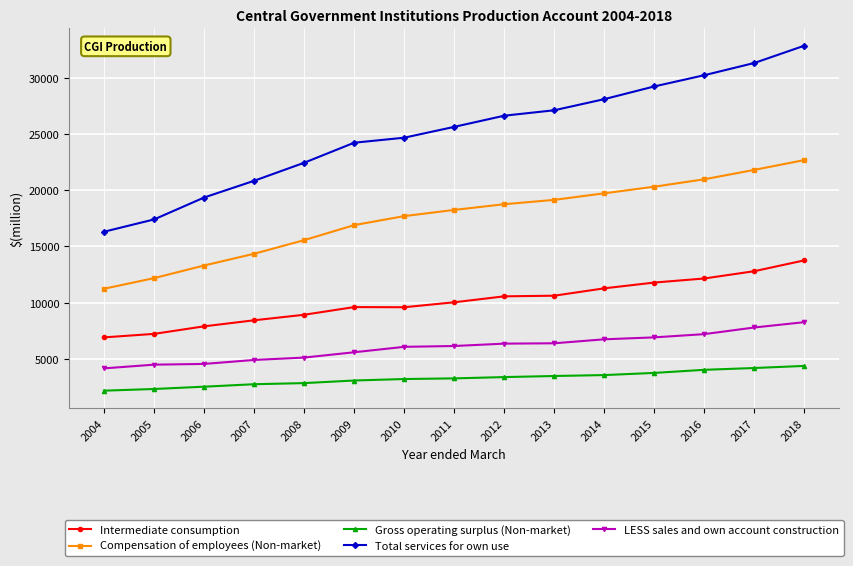

What is the lowest value of the Total services for own use series?

16311